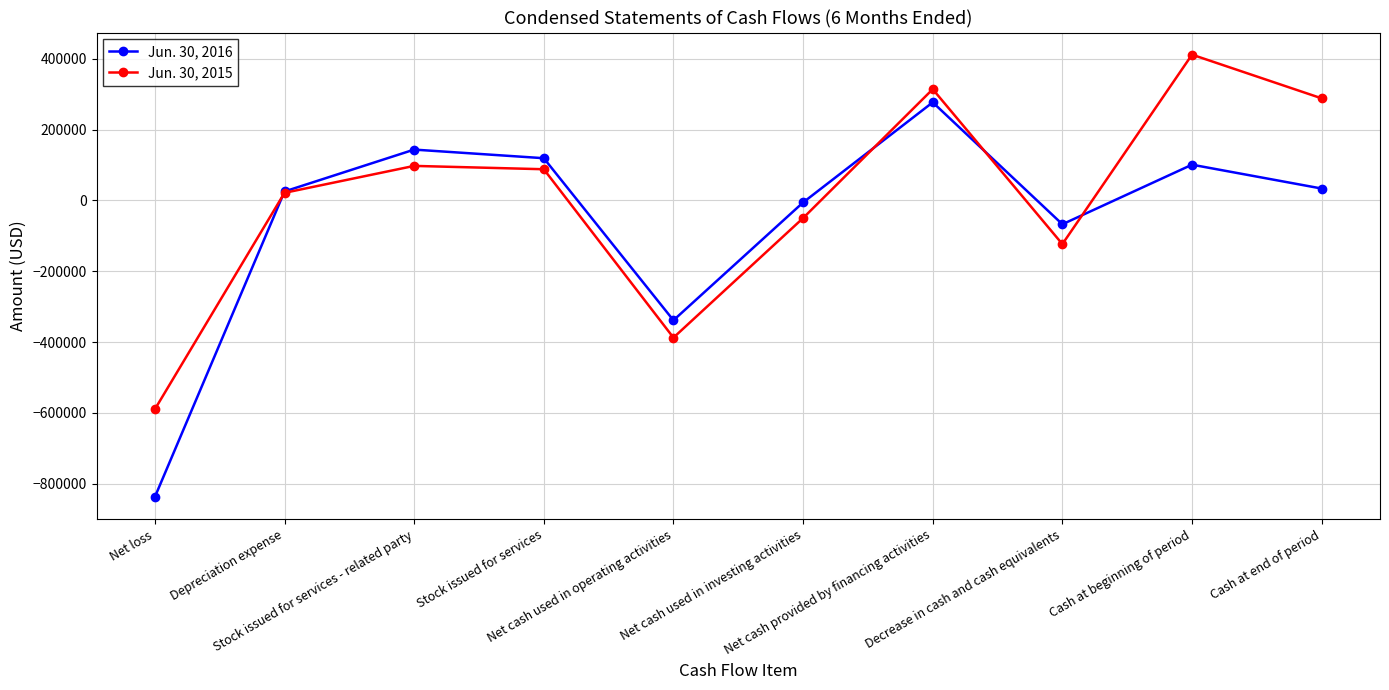

What are all the series names shown in the legend?

Jun. 30, 2016, Jun. 30, 2015